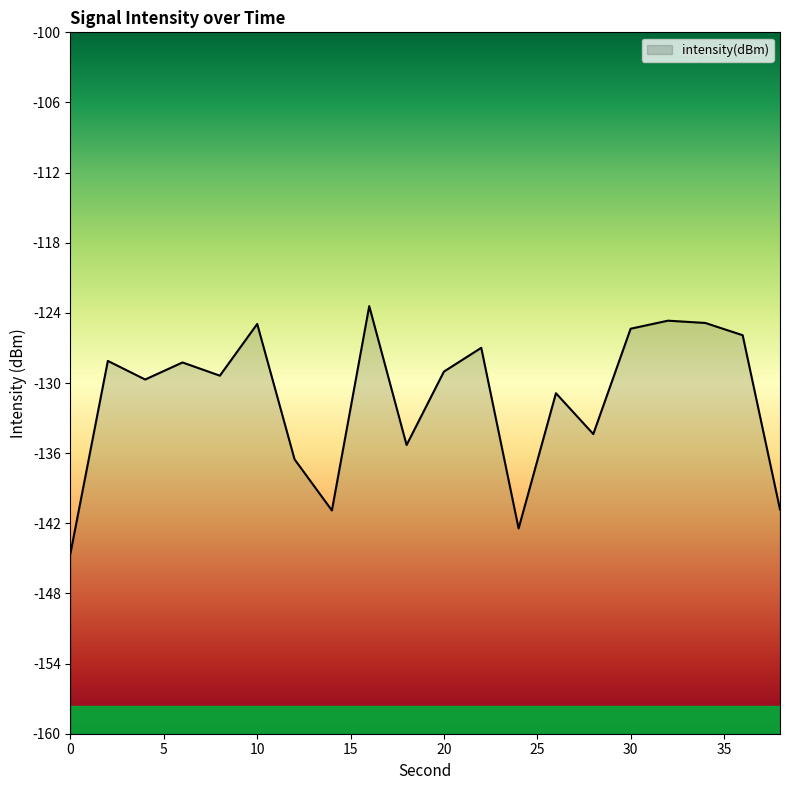

What is the difference between the second highest and second lowest values?

17.8